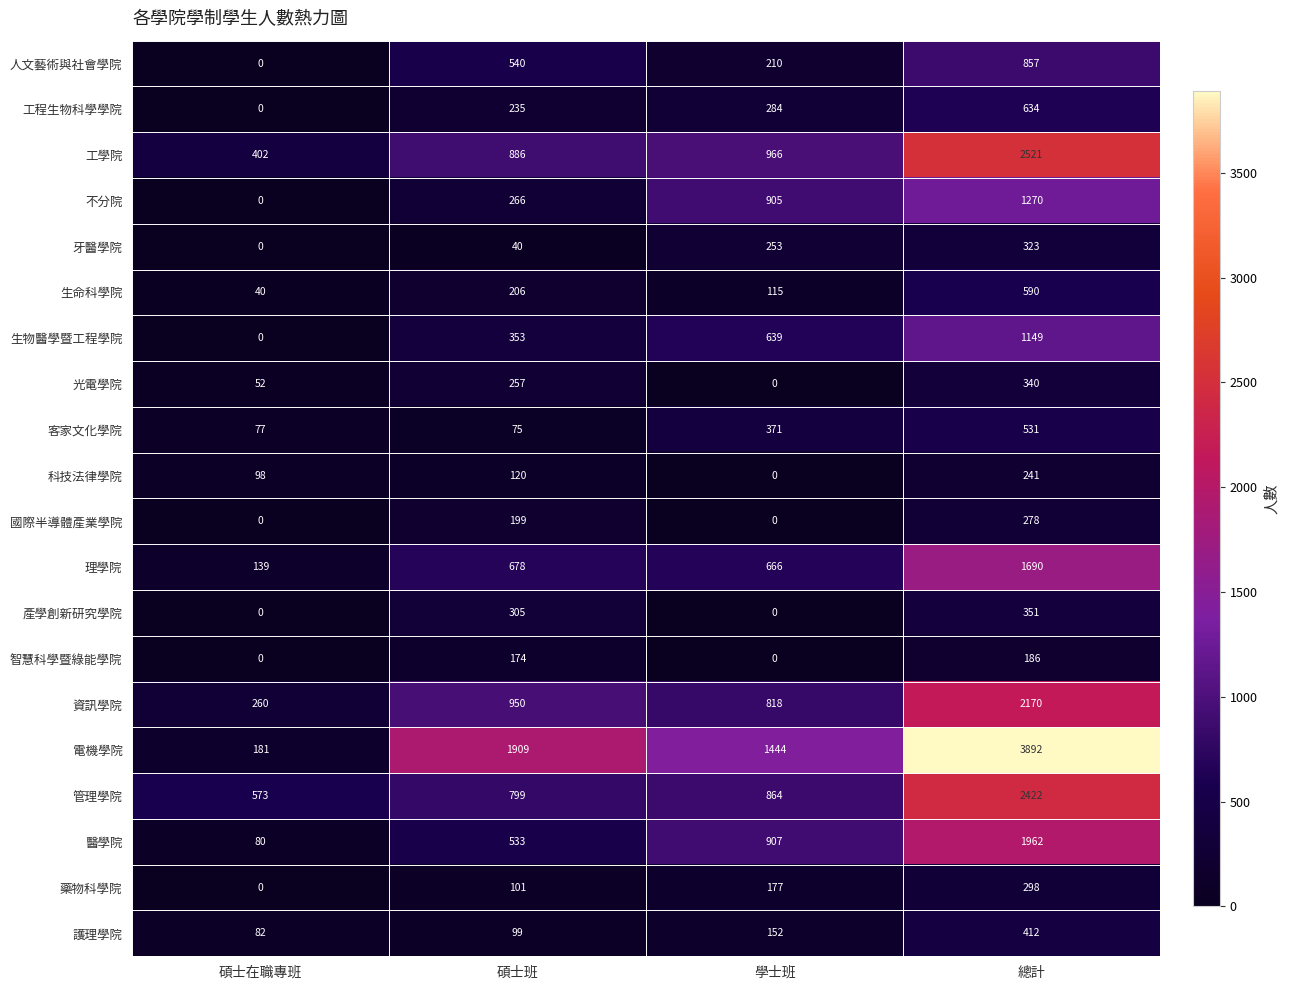

What value does the 牙醫學院 series have at 碩士班?

40